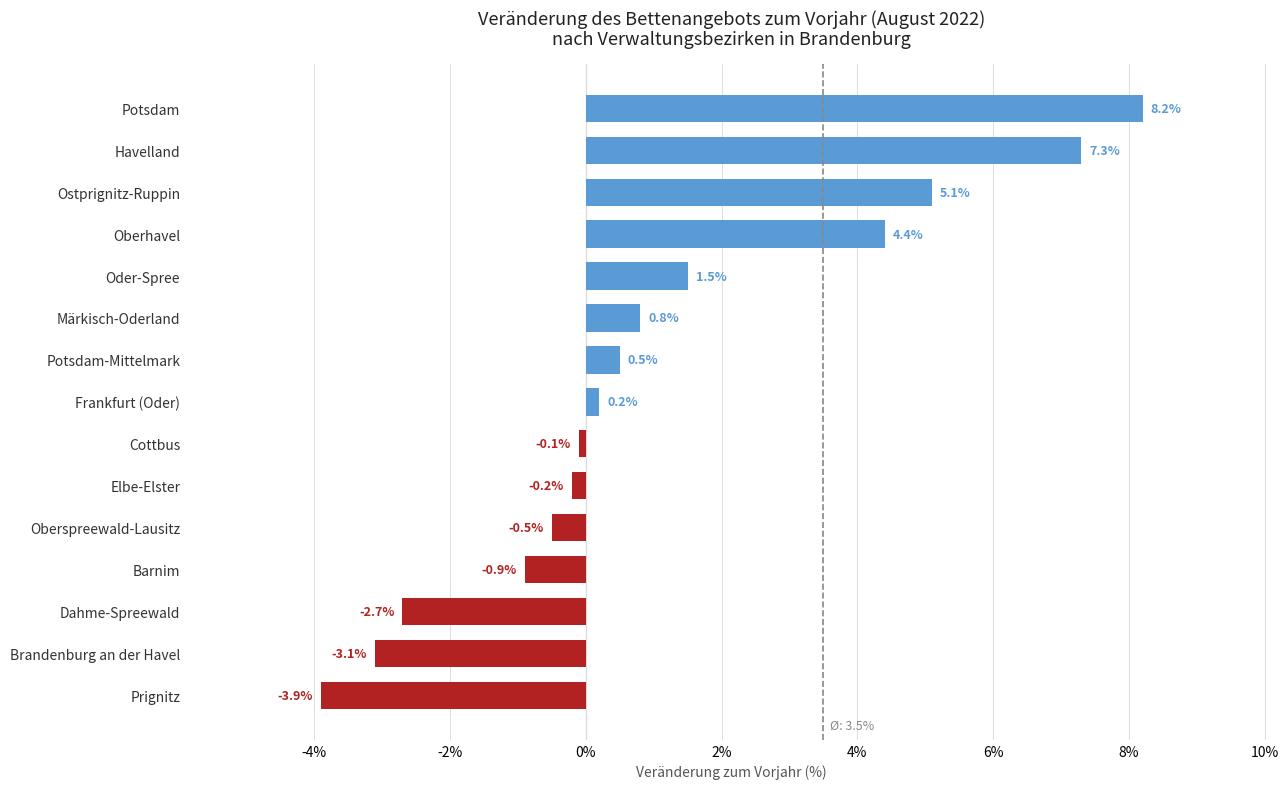

How many data points are above 0?

8